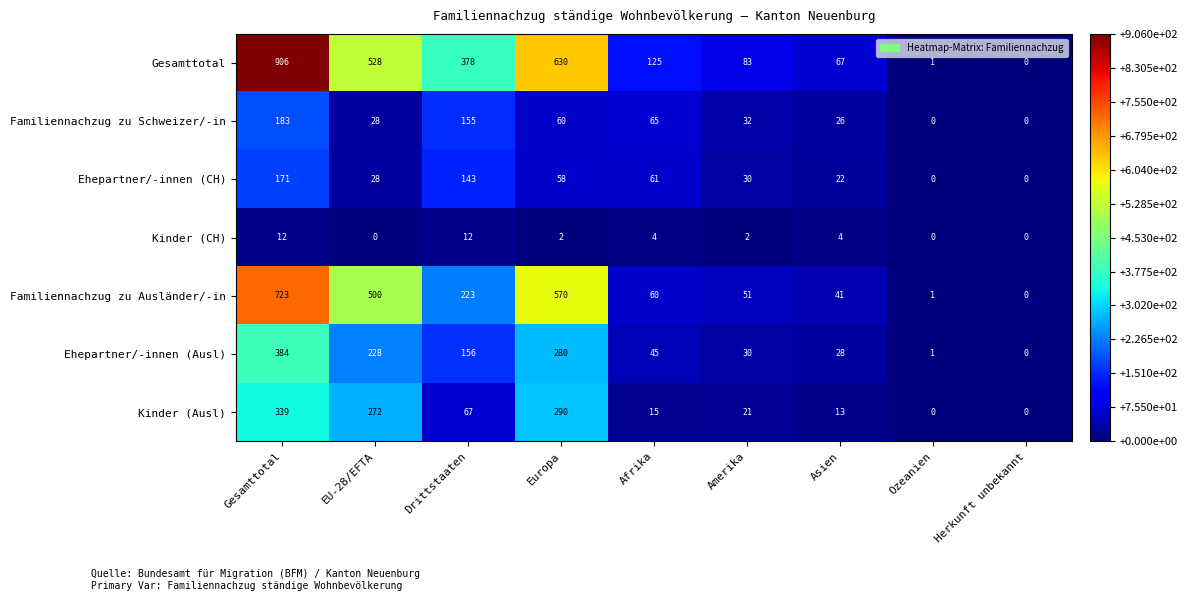

What is the spread (max minus min) of values at Amerika?

81